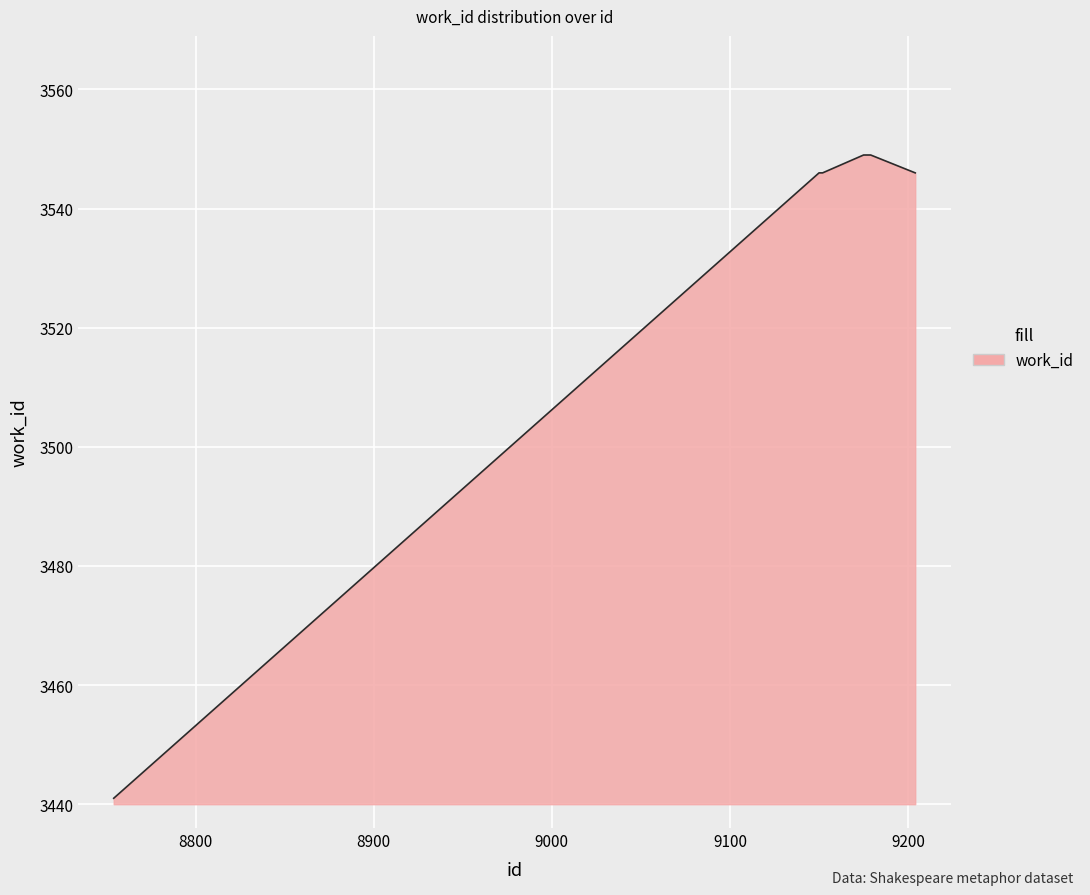

What is the greatest value displayed?

3549